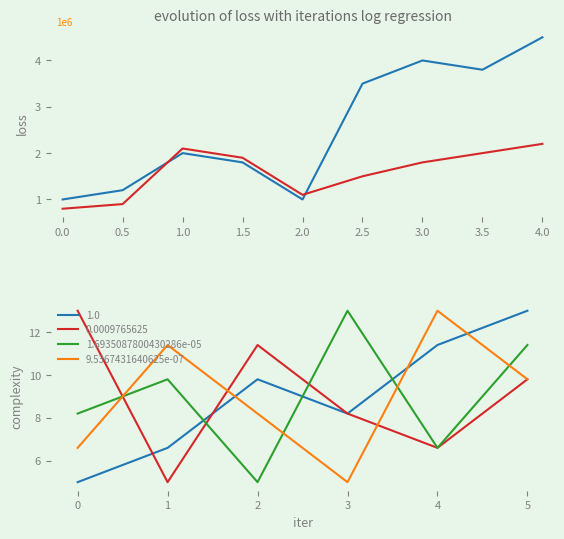

True or false: 1.6935087800430286e-05 has a value of 5.0 at 2.

True